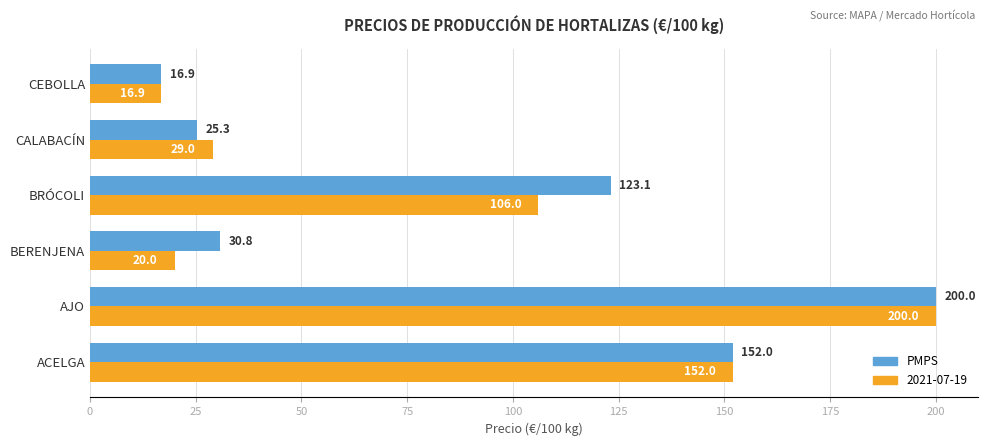

How many values in the PMPS series are below 123?

3